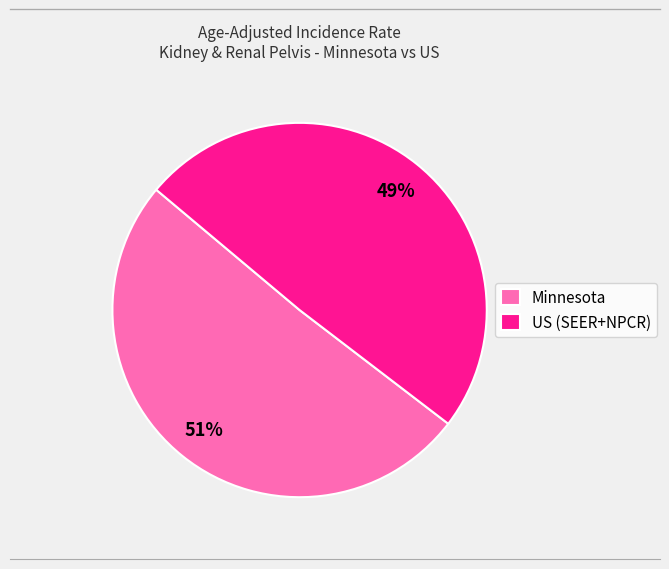

Rank the categories by value from highest to lowest.

Minnesota, US (SEER+NPCR)